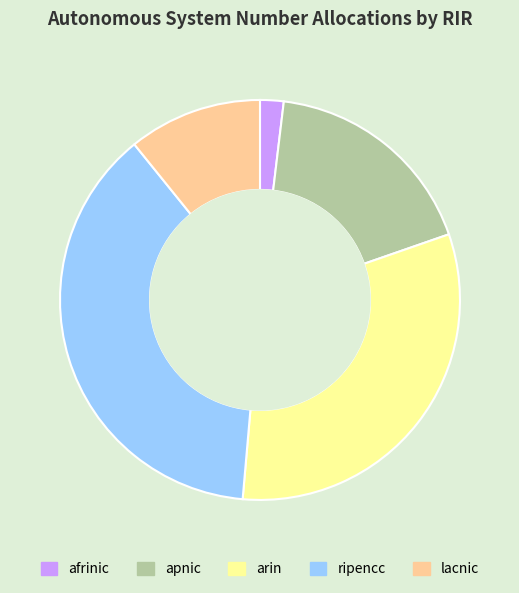

How many slices are in this pie chart?

5